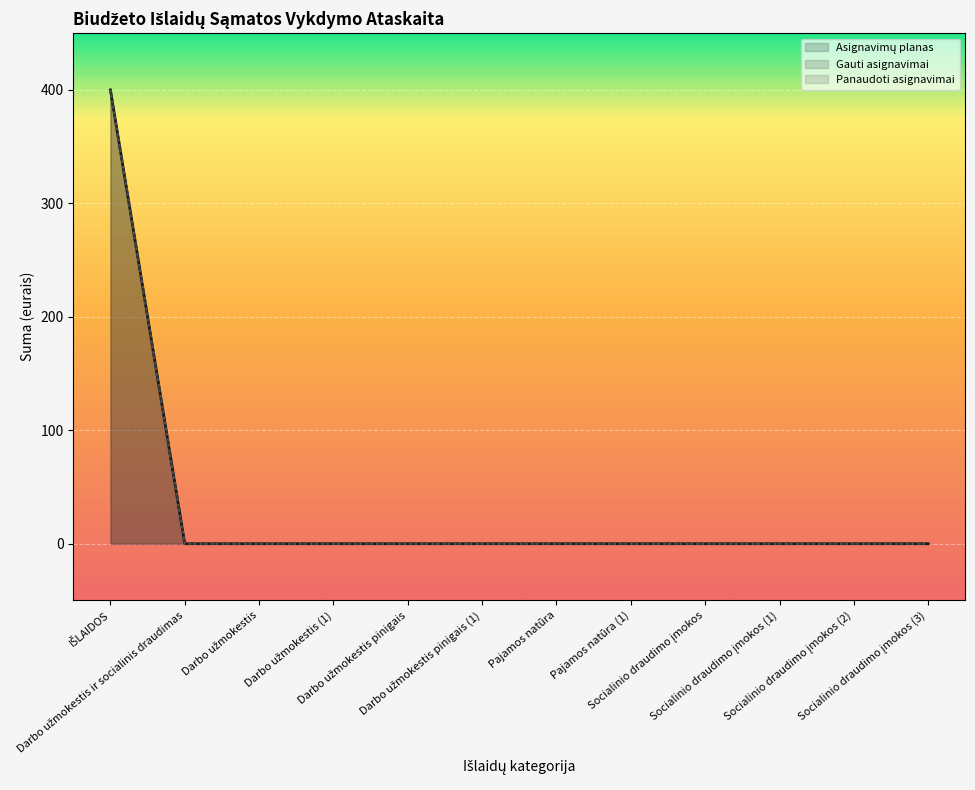

Reading left to right, transcribe all the data shown in this chart.

Asignavimų planas: IŠLAIDOS=400	Darbo užmokestis ir socialinis draudimas=0	Darbo užmokestis=0	Darbo užmokestis (1)=0	Darbo užmokestis pinigais=0	Darbo užmokestis pinigais (1)=0	Pajamos natūra=0	Pajamos natūra (1)=0	Socialinio draudimo įmokos=0	Socialinio draudimo įmokos (1)=0	Socialinio draudimo įmokos (2)=0	Socialinio draudimo įmokos (3)=0
Gauti asignavimai: IŠLAIDOS=400	Darbo užmokestis ir socialinis draudimas=0	Darbo užmokestis=0	Darbo užmokestis (1)=0	Darbo užmokestis pinigais=0	Darbo užmokestis pinigais (1)=0	Pajamos natūra=0	Pajamos natūra (1)=0	Socialinio draudimo įmokos=0	Socialinio draudimo įmokos (1)=0	Socialinio draudimo įmokos (2)=0	Socialinio draudimo įmokos (3)=0
Panaudoti asignavimai: IŠLAIDOS=400	Darbo užmokestis ir socialinis draudimas=0	Darbo užmokestis=0	Darbo užmokestis (1)=0	Darbo užmokestis pinigais=0	Darbo užmokestis pinigais (1)=0	Pajamos natūra=0	Pajamos natūra (1)=0	Socialinio draudimo įmokos=0	Socialinio draudimo įmokos (1)=0	Socialinio draudimo įmokos (2)=0	Socialinio draudimo įmokos (3)=0